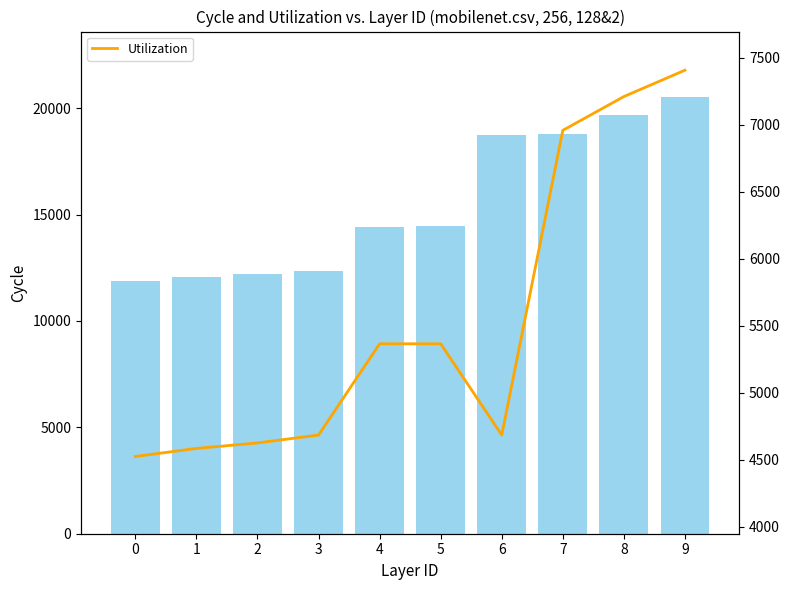

Rank the series at 5 from highest to lowest value.

id, Utilization